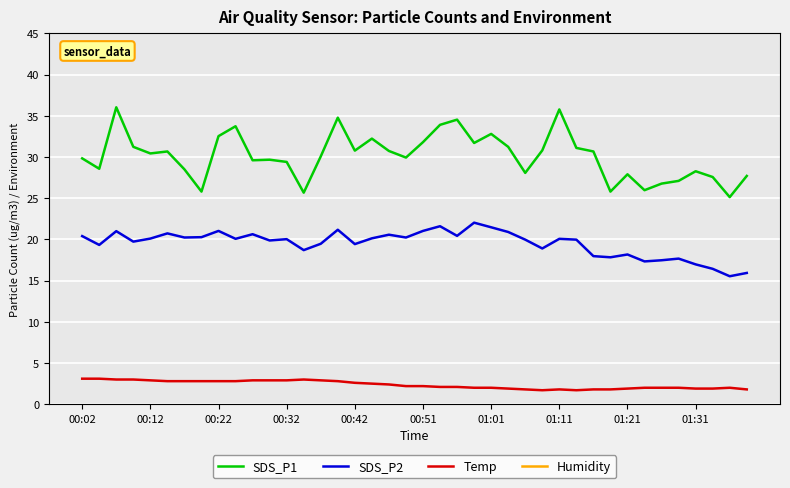

True or false: Temp and SDS_P1 cross at least once.

False